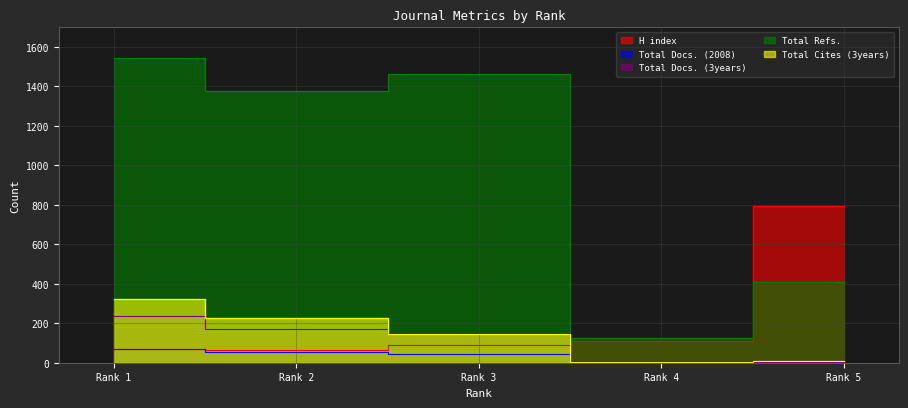

Which has a higher value, Rank 3 or Rank 4?

Rank 4